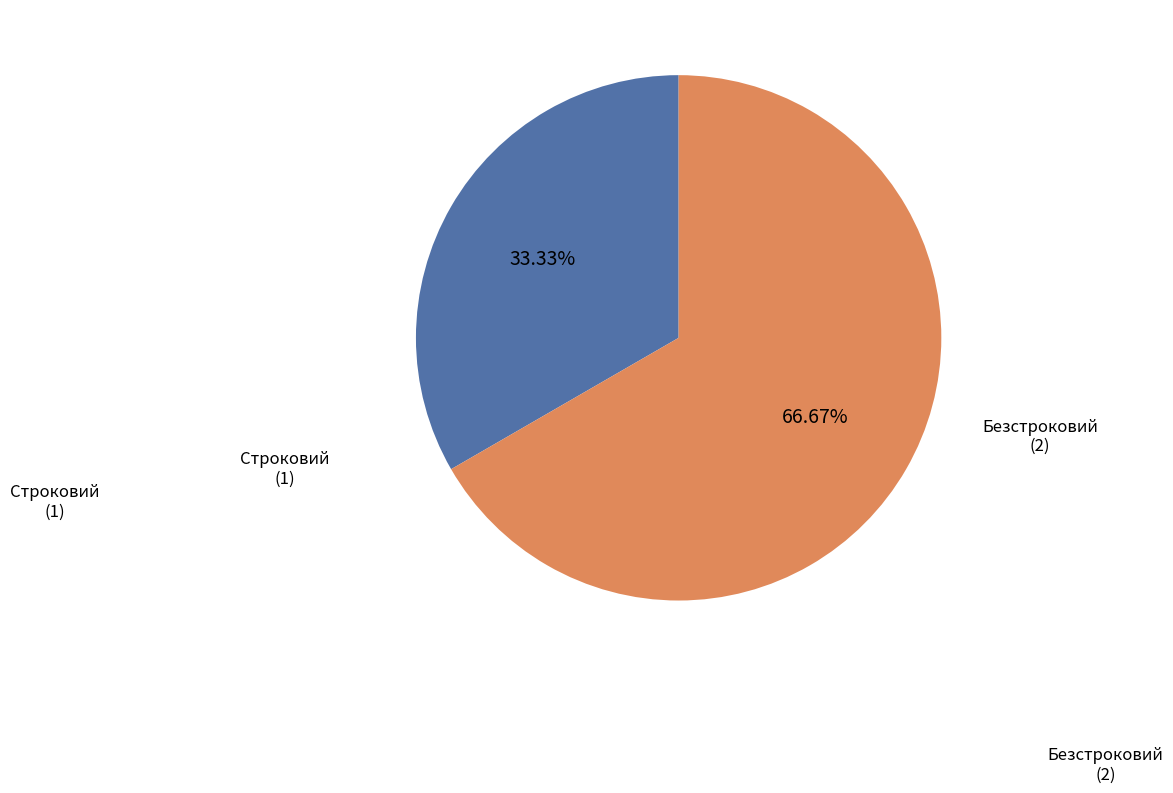

Is there any slice that represents more than half of the pie?

Yes